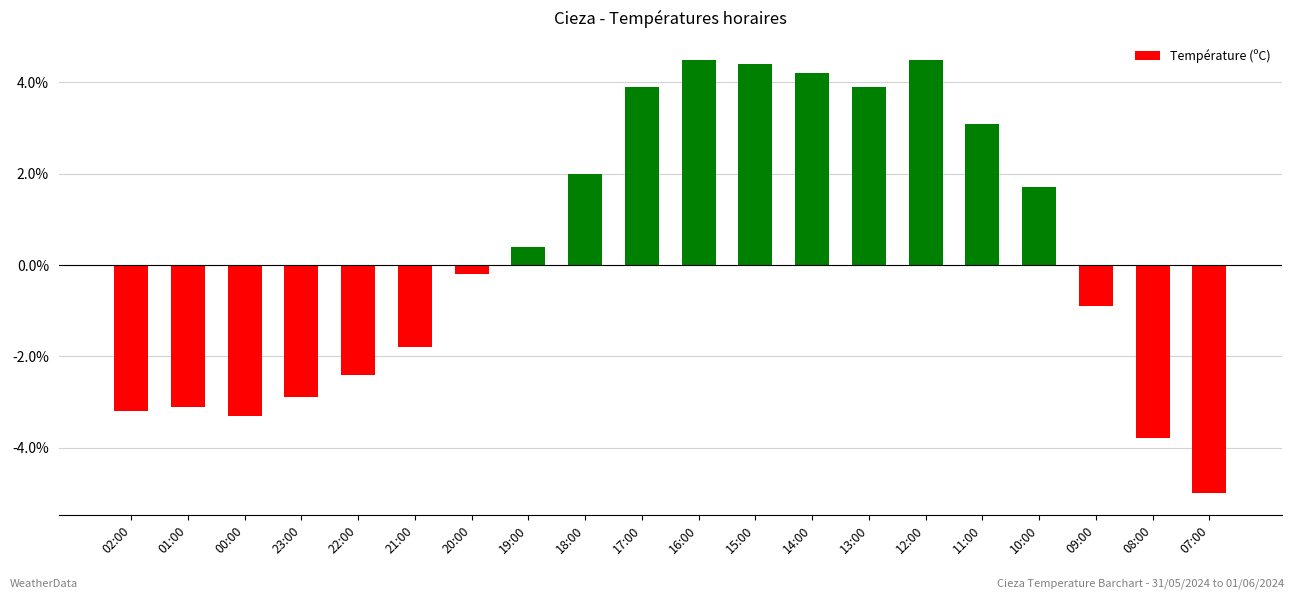

What is the change in value from 15:00 to 07:00?

-9.4